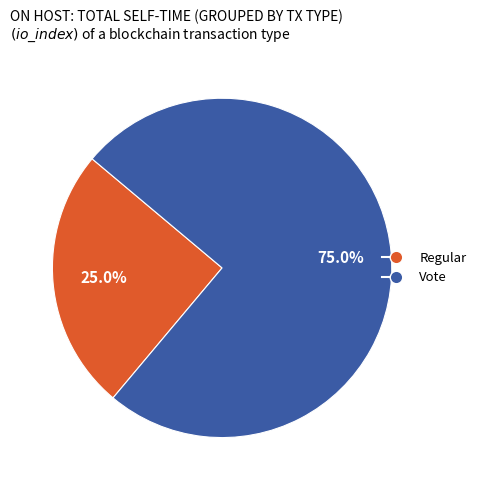

Rank the categories by value from lowest to highest.

Regular, Vote